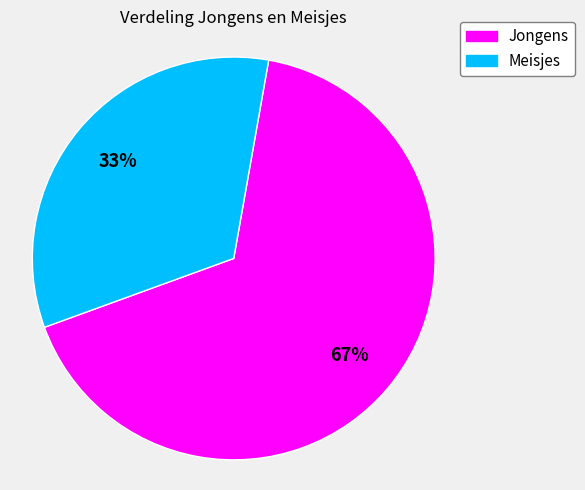

What is the majority slice?

Jongens